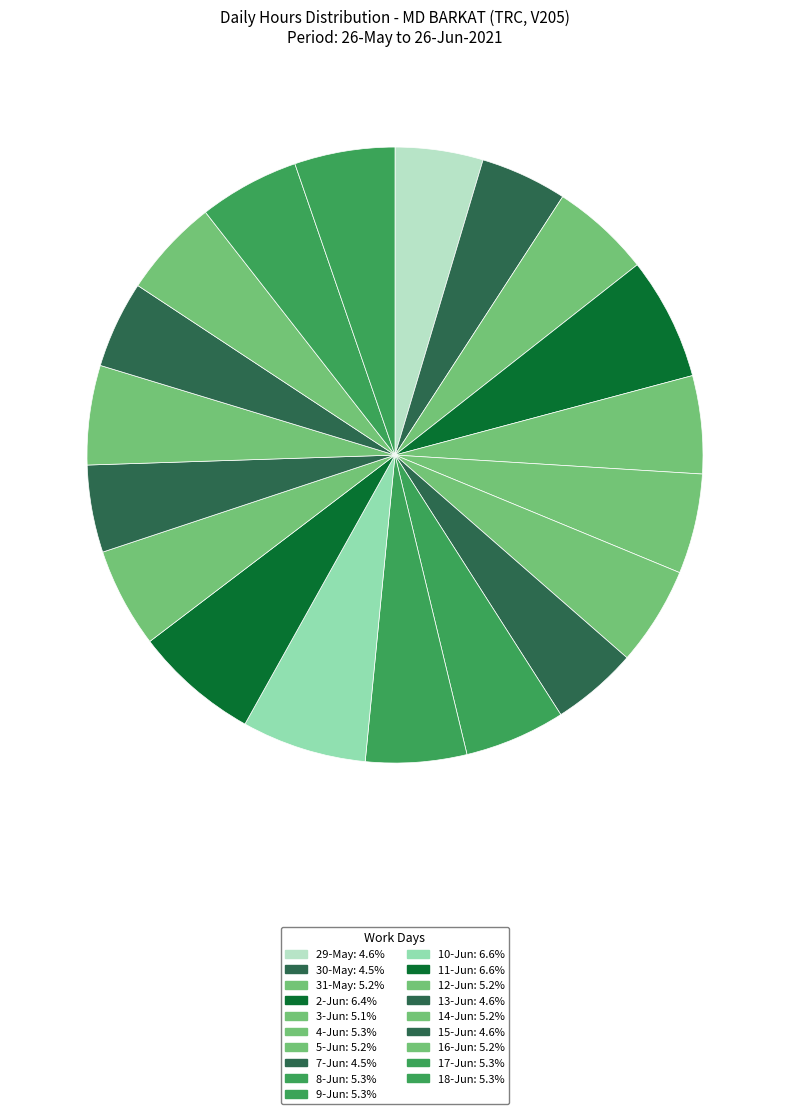

Count the number of slices in the pie.

19